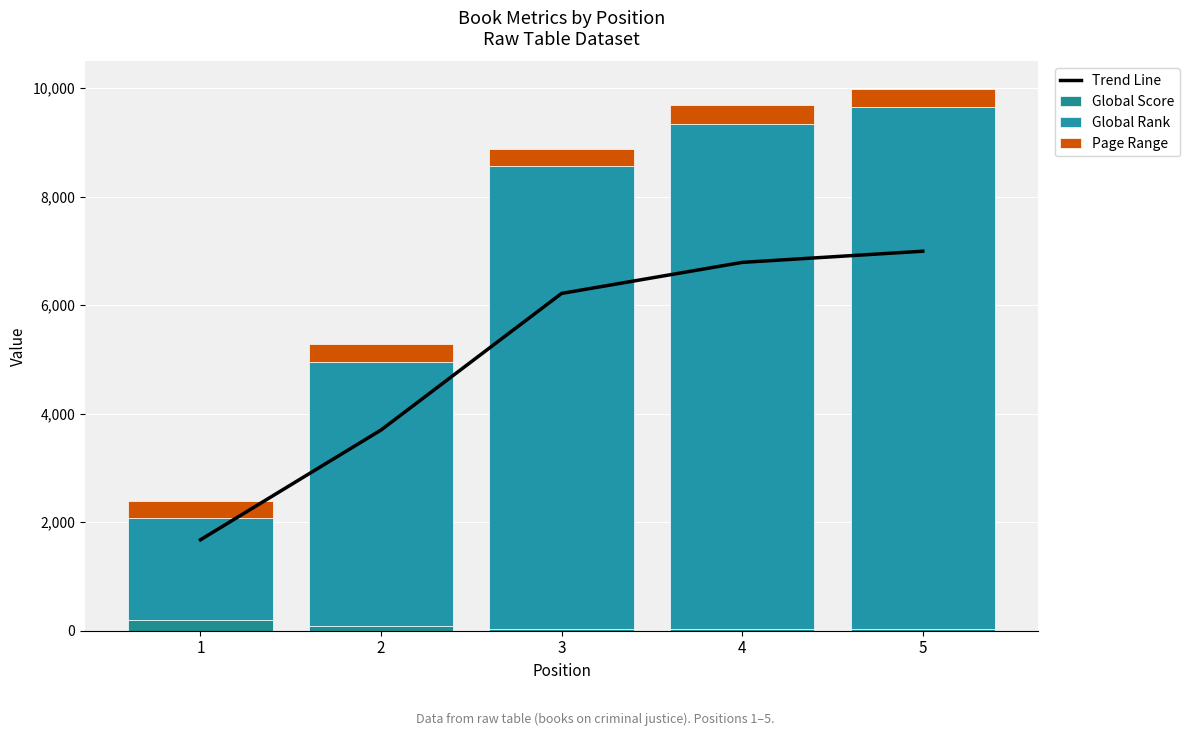

At which label is Global Score closest to 115?

2